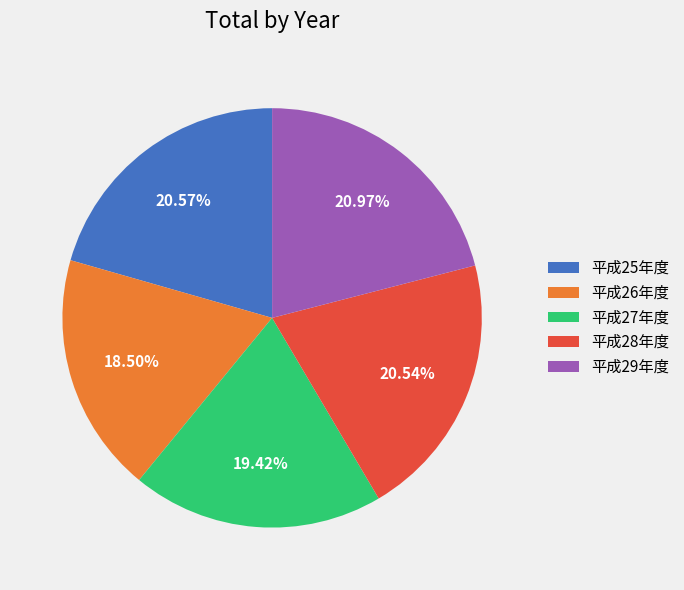

Combined, do 平成27年度 and 平成29年度 account for over 50%?

No